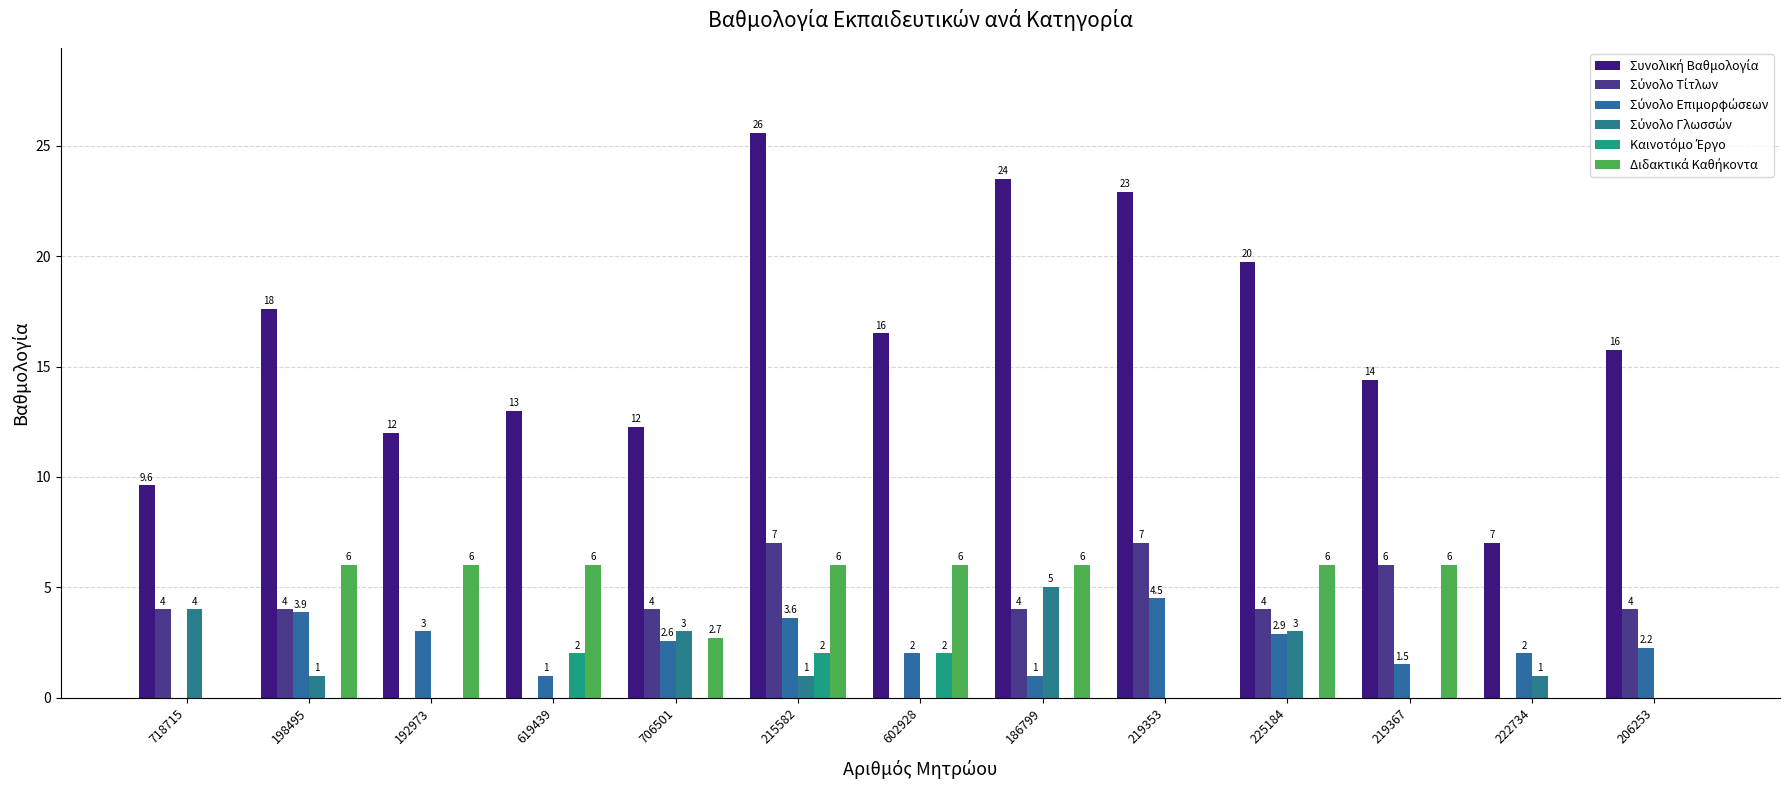

Does the chart contain stacked bars?

No